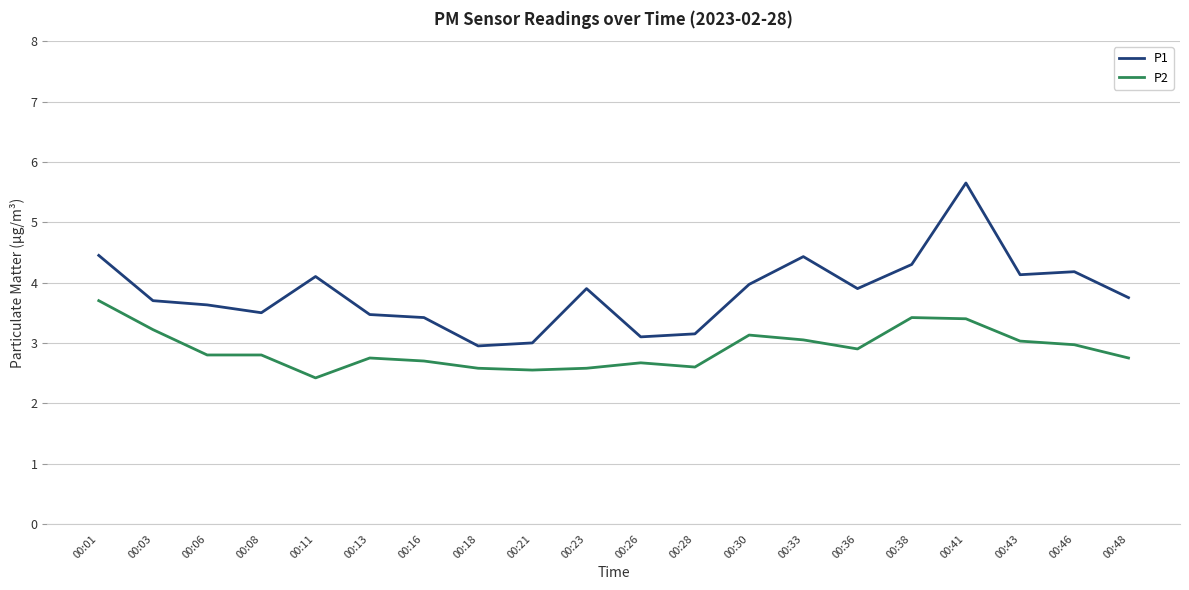

Which series has the largest total across all categories?

P1